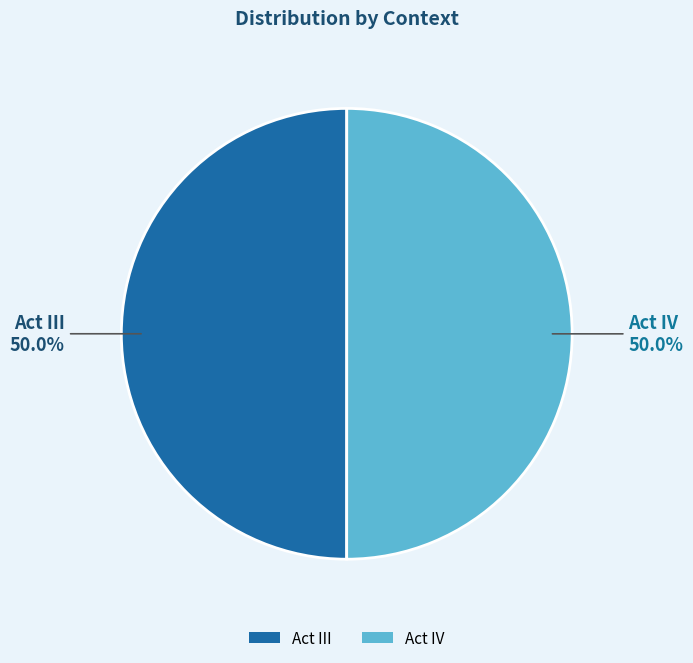

How many slices are in this pie chart?

2